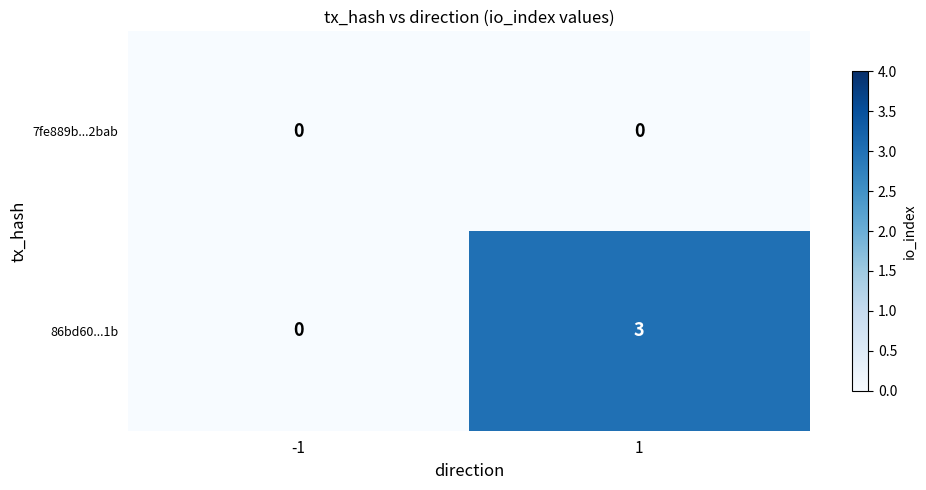

Rank the series by their maximum value, from lowest to highest.

7fe889b...2bab, 86bd60...1b